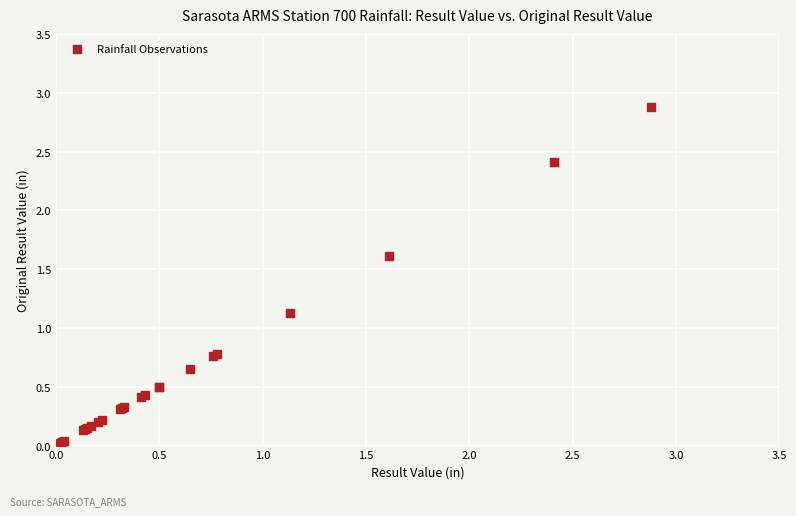

What Y value in the scatter plot is closest to 1?

1.1